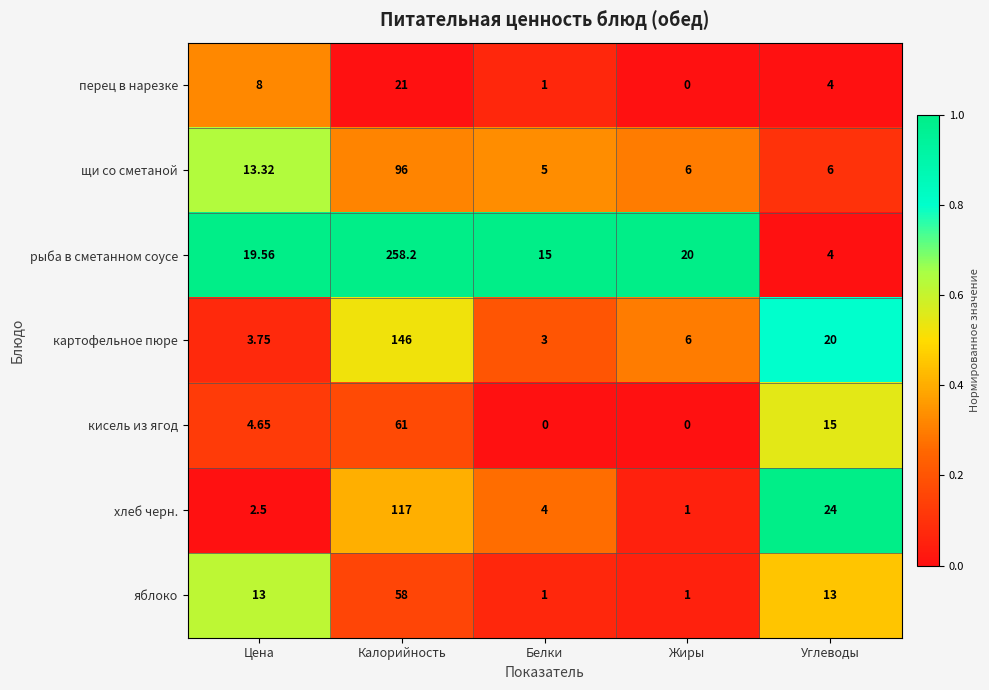

Which series has the widest spread of values?

рыба в сметанном соусе